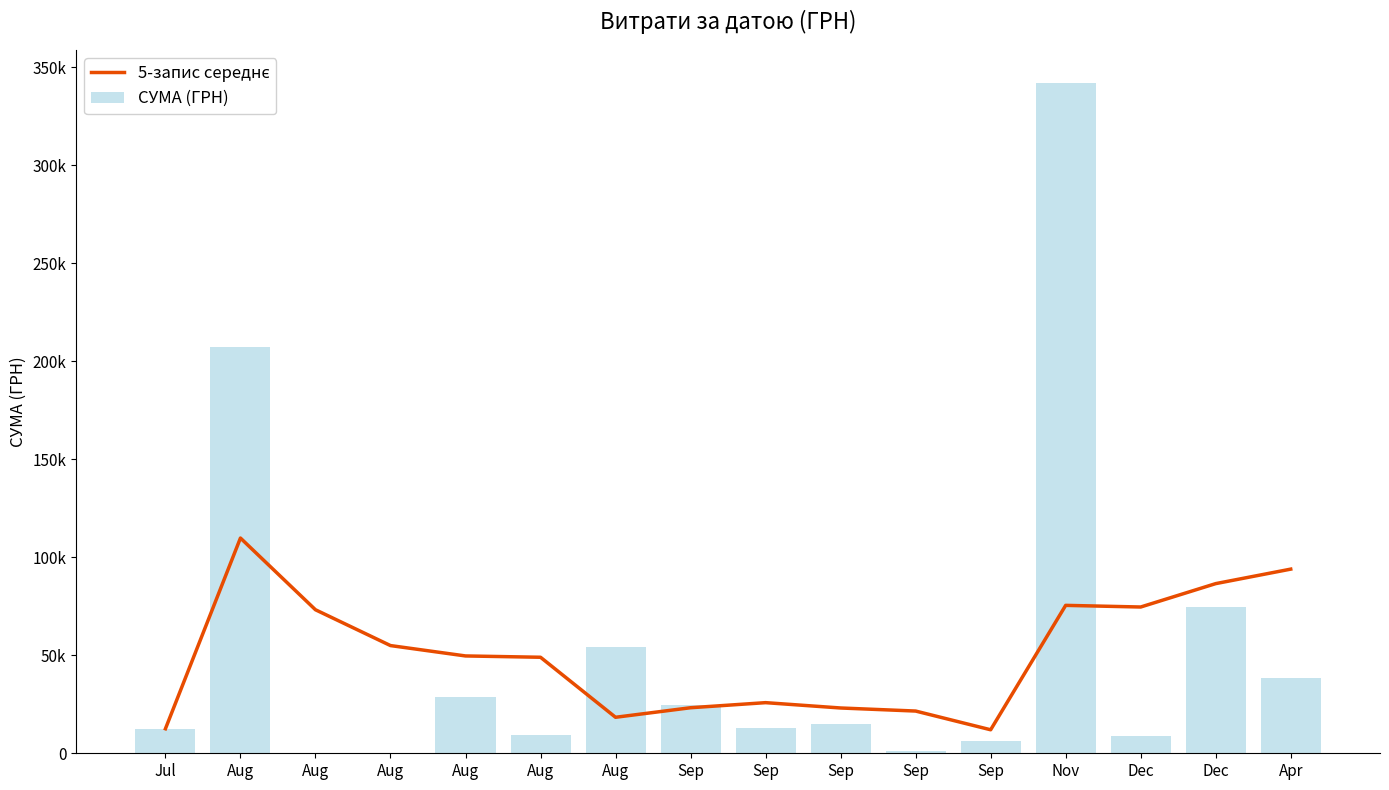

The value of СУМА (ГРН) at Sep is 14881.1. True or false?

True